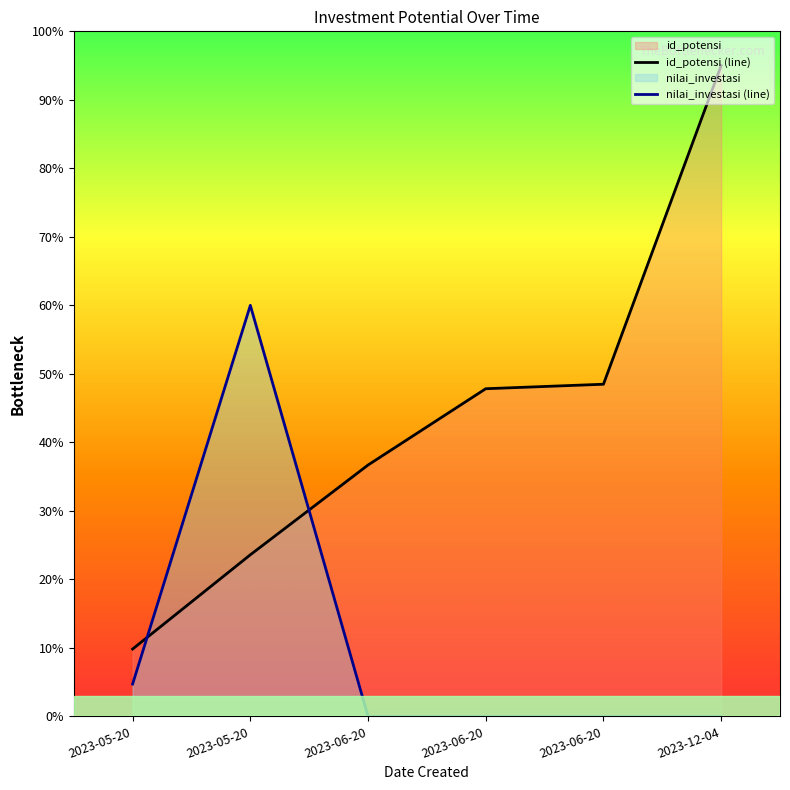

How many data points in id_potensi (line) are above 47?

3